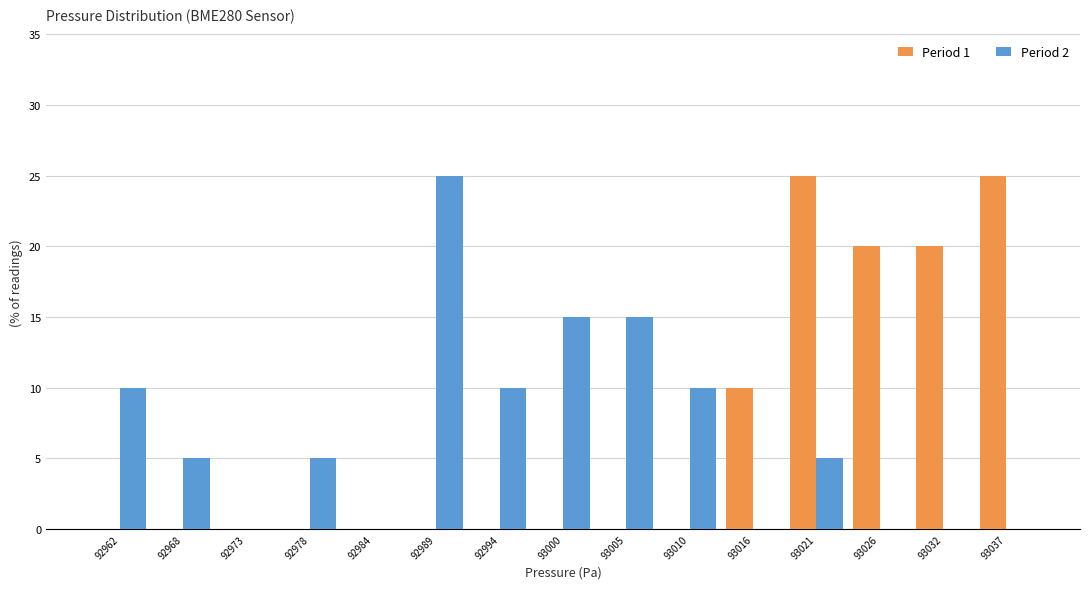

In the Period 2 series, which range on the x-axis has the tallest bar?

92987 to 92992